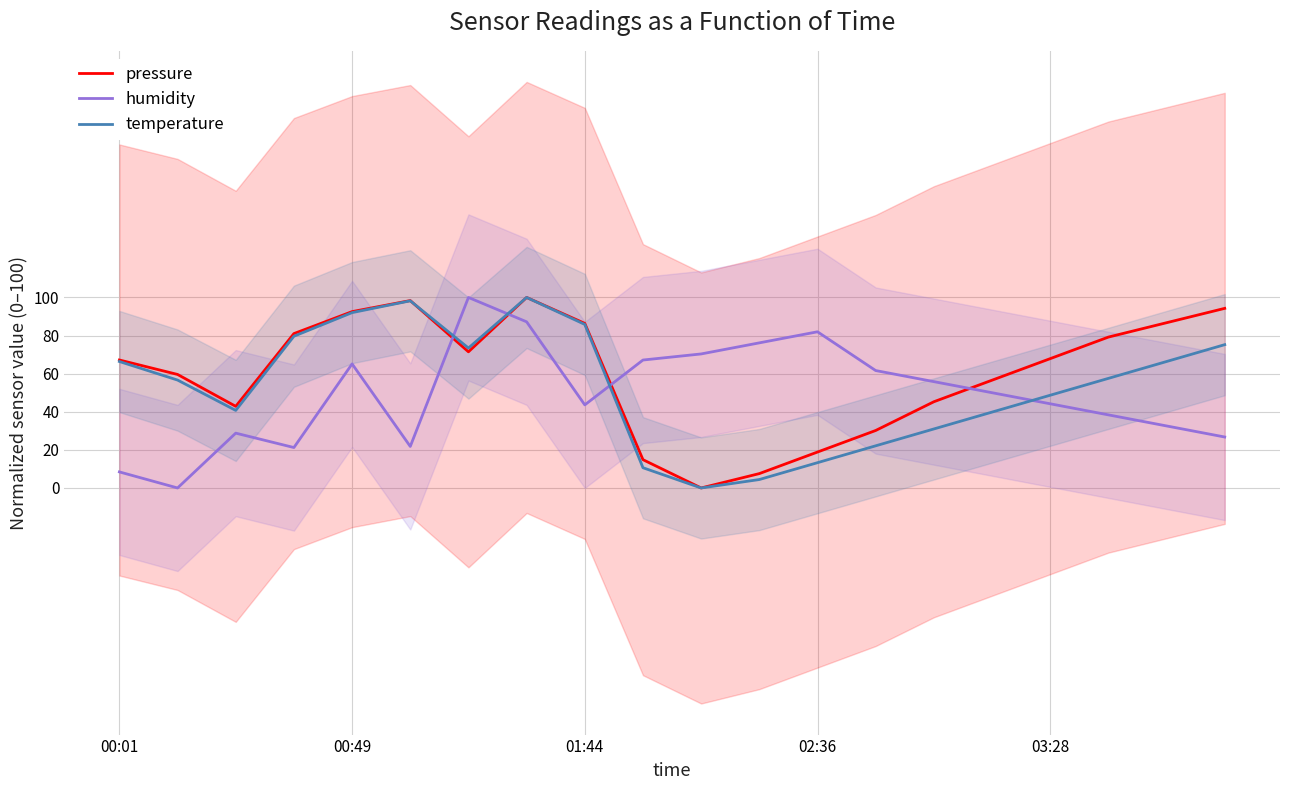

True or false: pressure has a value of 27.7 at 03:28.

False